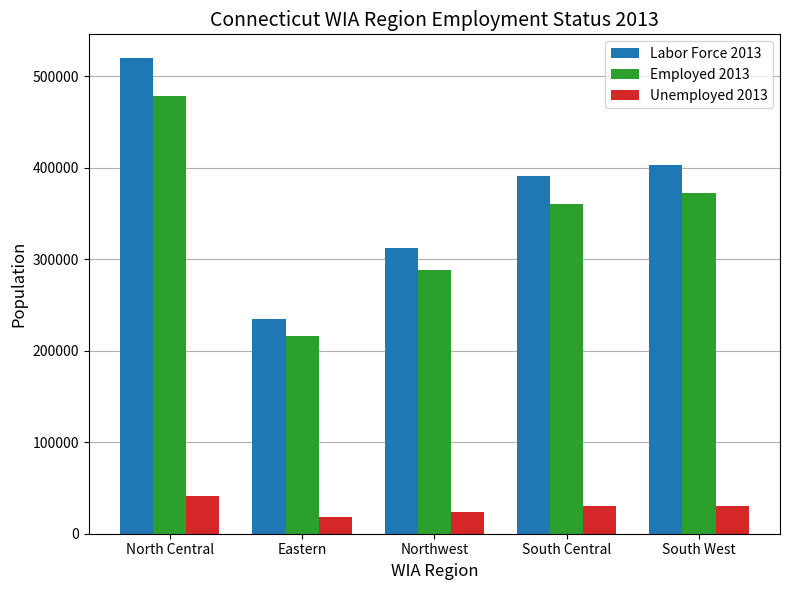

At how many categories does at least one series exceed 201501?

5